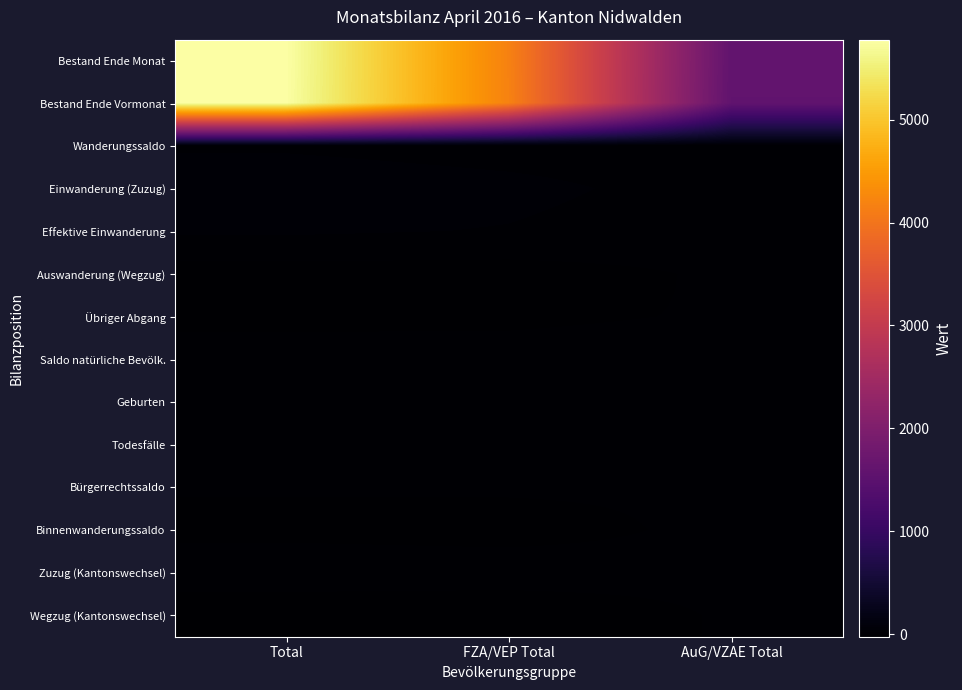

At how many categories does at least one series exceed 3529?

2